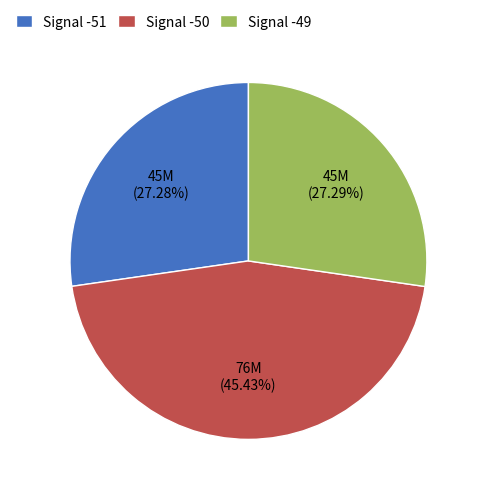

Is the sum of Signal -51 and Signal -50 greater than half?

Yes